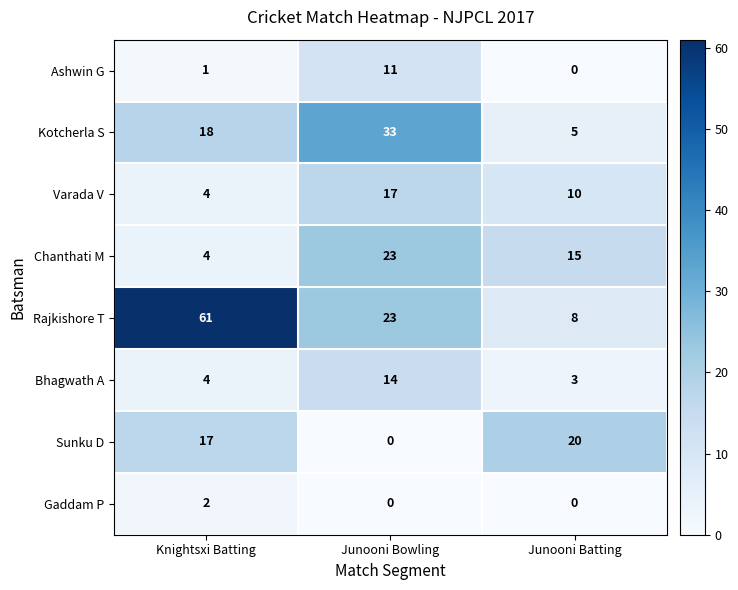

What is the total value across all series at Knightsxi Batting?

111